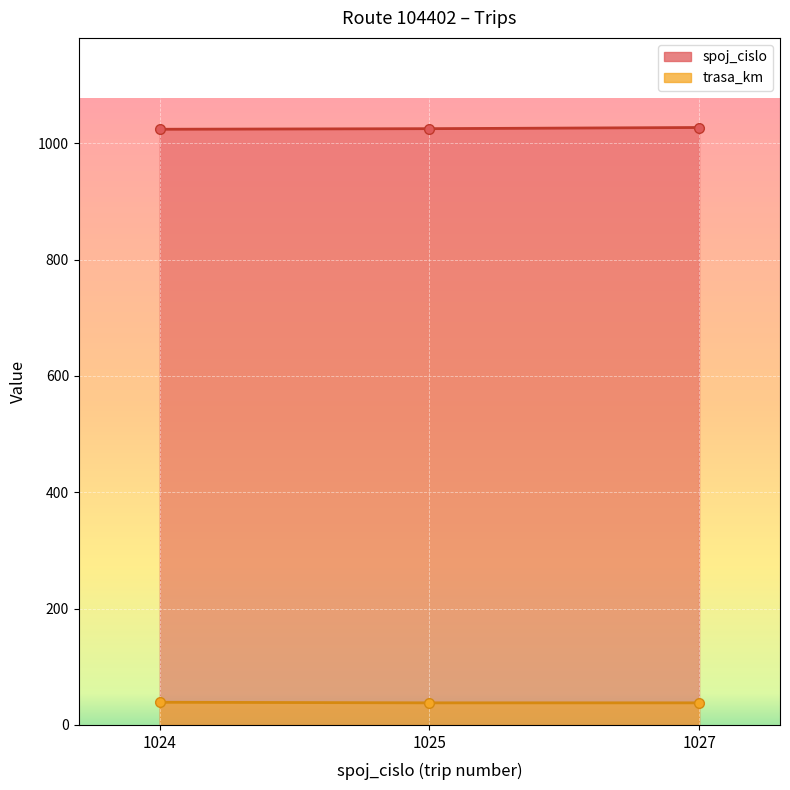

What is the sum of all trasa_km values?

115